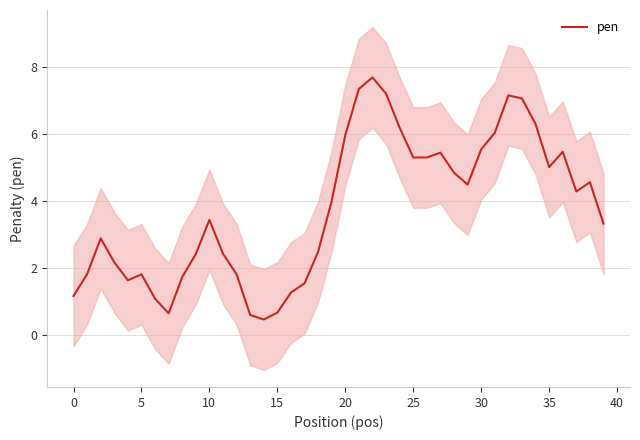

What is the maximum value for pen?

7.7